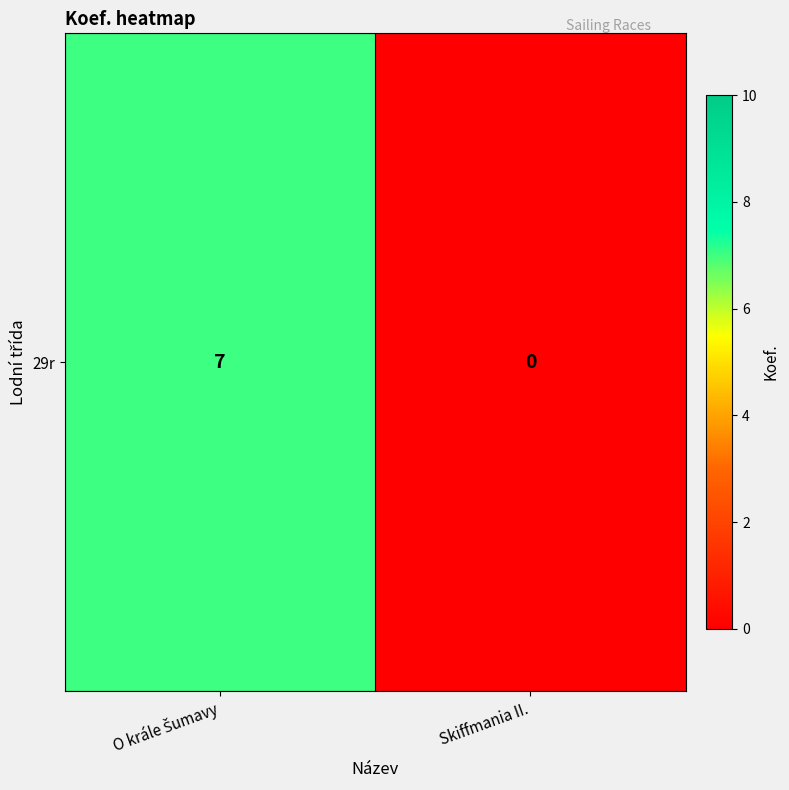

What is the maximum value shown in the chart?

7